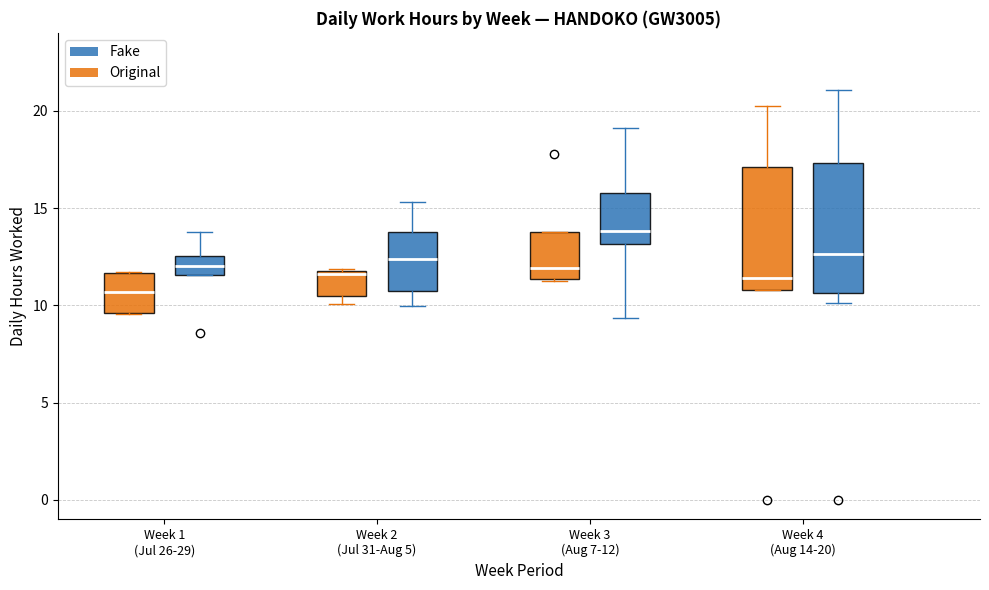

Reading left to right, transcribe this box plot: for each box, give where its median line is, the range the box spans, and where its two whiskers end, as read against the y-axis. The values are not printed on the chart, so give them approximately, as read against the axis.

Week 1 (Jul 26-29) (Original): median 10.5, box 9.5 to 11.5, whiskers 9.5 to 11.5
Week 1 (Jul 26-29) (Fake): median 12.0, box 11.5 to 12.5, whiskers 11.5 to 14.0
Week 2 (Jul 31-Aug 5) (Original): median 11.5, box 10.5 to 12.0, whiskers 10.0 to 12.0
Week 2 (Jul 31-Aug 5) (Fake): median 12.5, box 10.5 to 14.0, whiskers 10.0 to 15.5
Week 3 (Aug 7-12) (Original): median 12.0, box 11.5 to 14.0, whiskers 11.0 to 14.0
Week 3 (Aug 7-12) (Fake): median 14.0, box 13.0 to 16.0, whiskers 9.5 to 19.0
Week 4 (Aug 14-20) (Original): median 11.5, box 11.0 to 17.0, whiskers 11.0 to 20.0
Week 4 (Aug 14-20) (Fake): median 12.5, box 10.5 to 17.5, whiskers 10.0 to 21.0